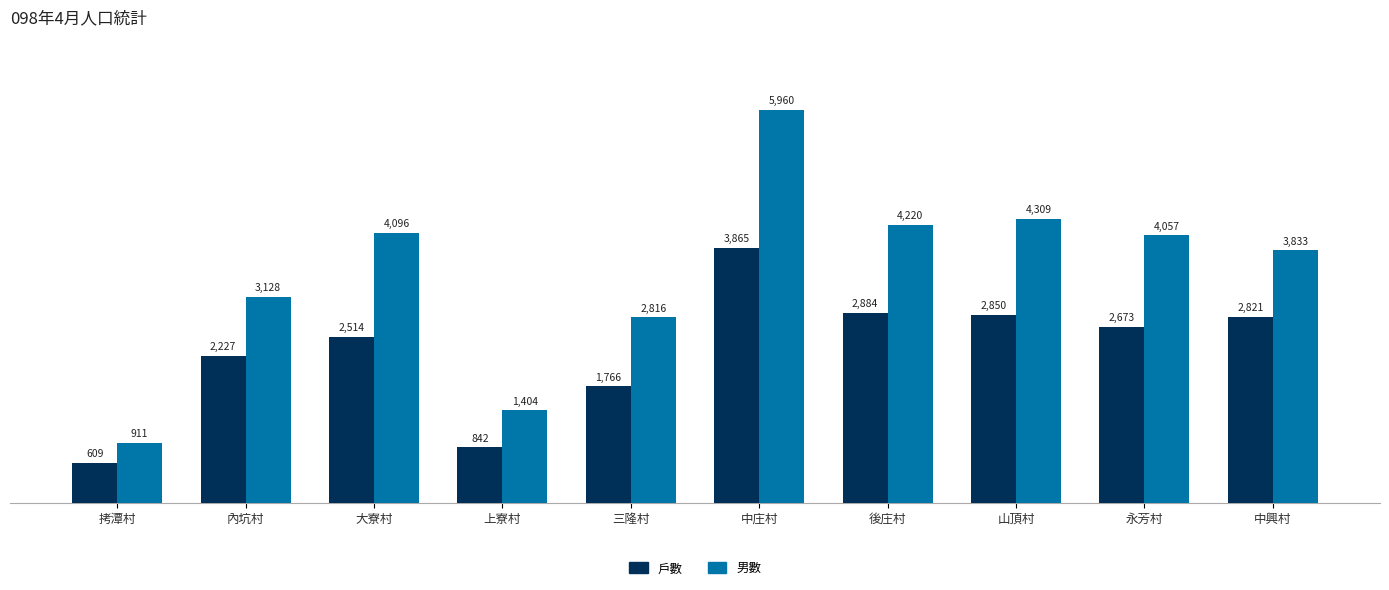

At which label does 戶數 first exceed 2673?

中庄村